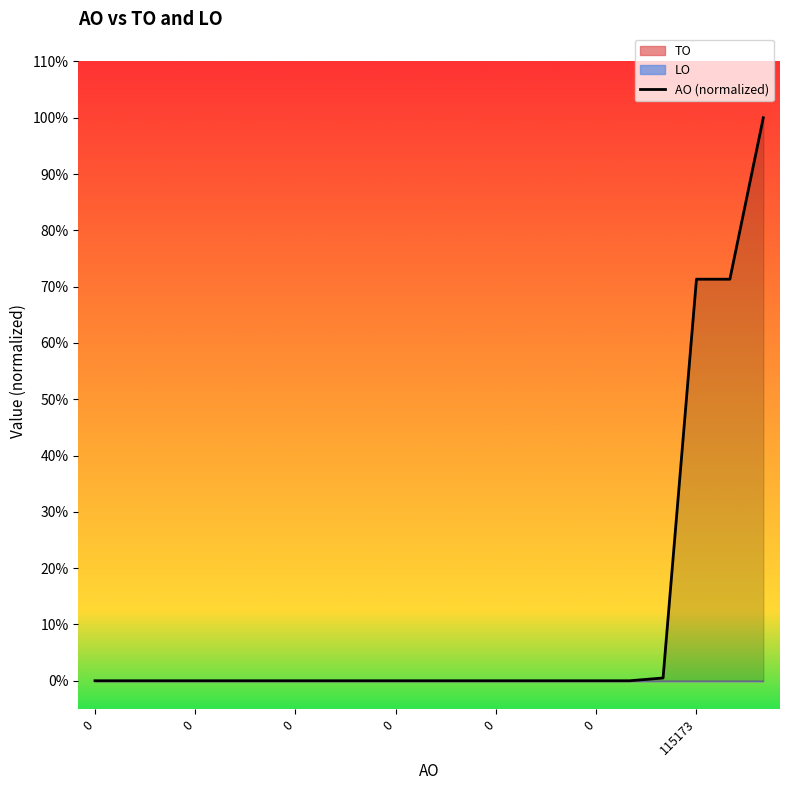

How many data points does each series have?

21